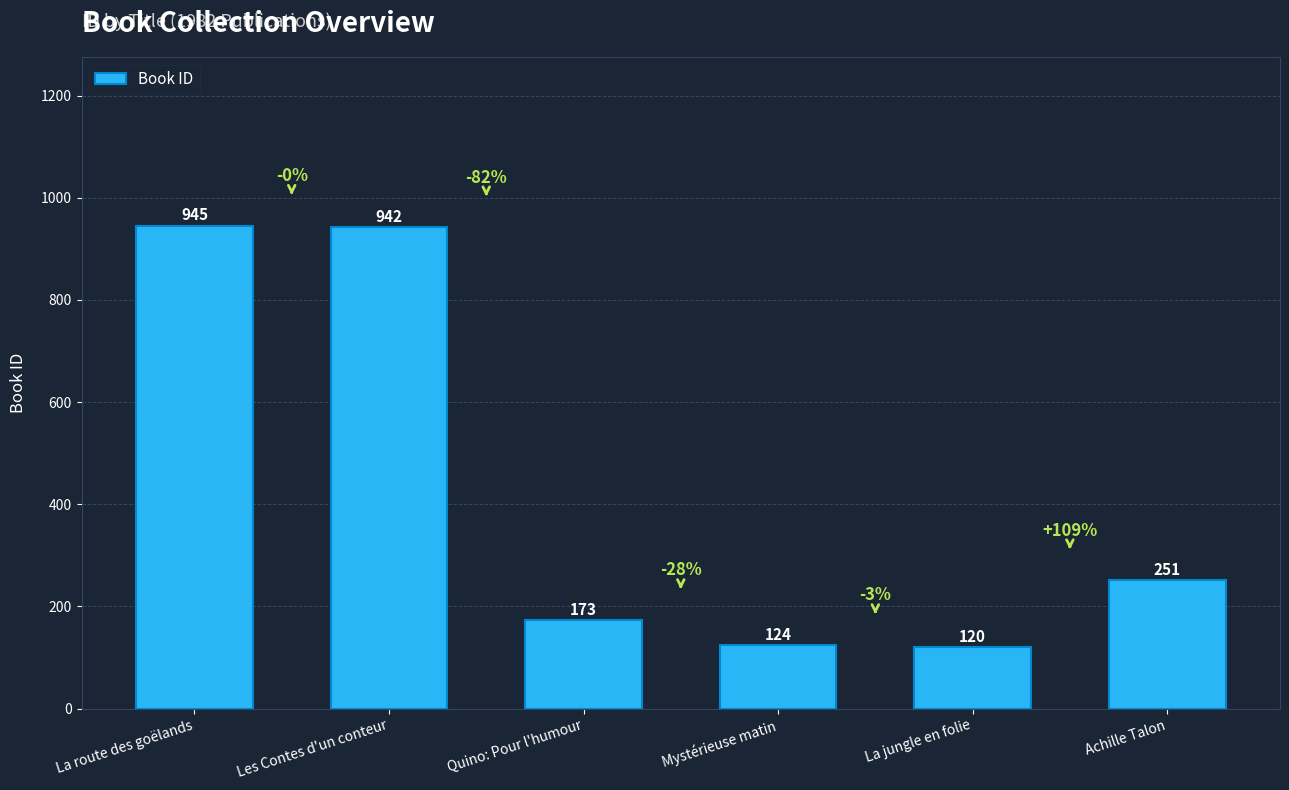

What is the label of the 2nd bar from the left?

Les Contes d'un conteur